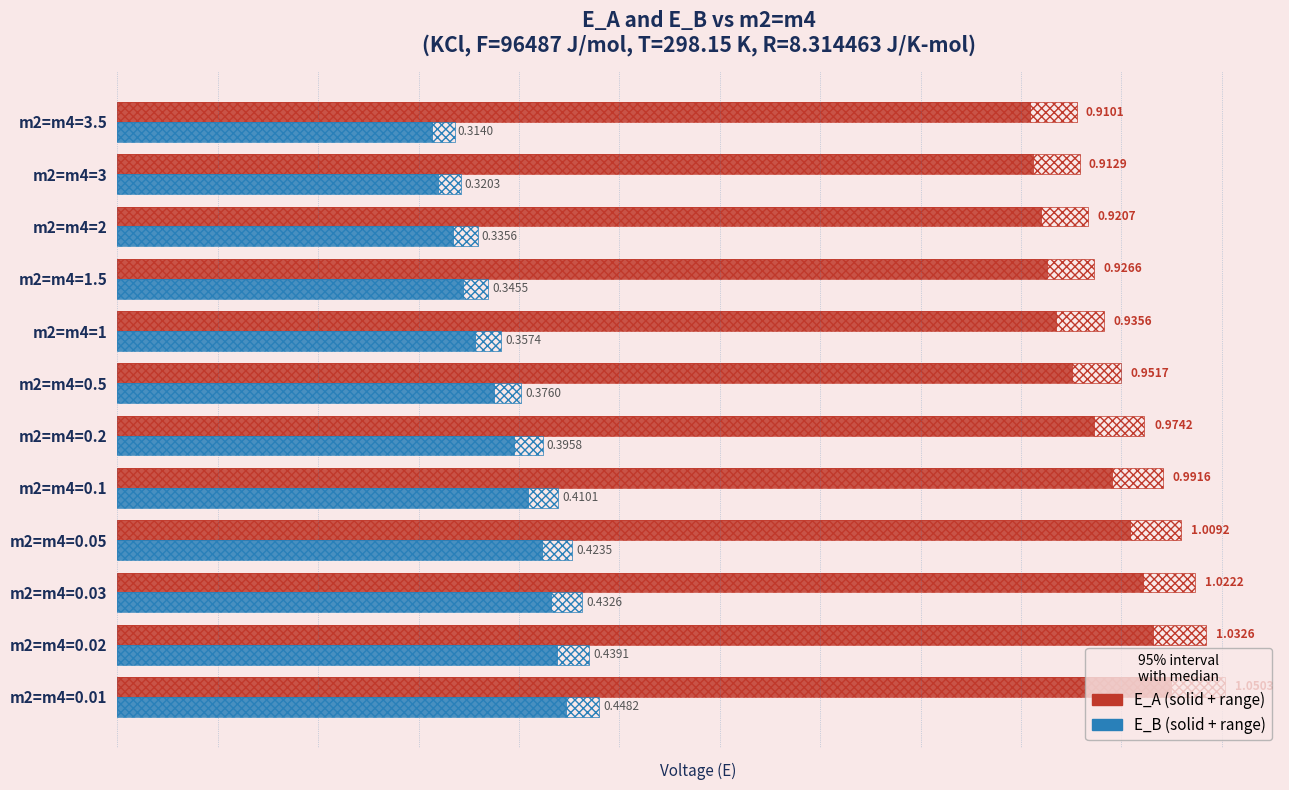

How many categories are shown in the chart?

12